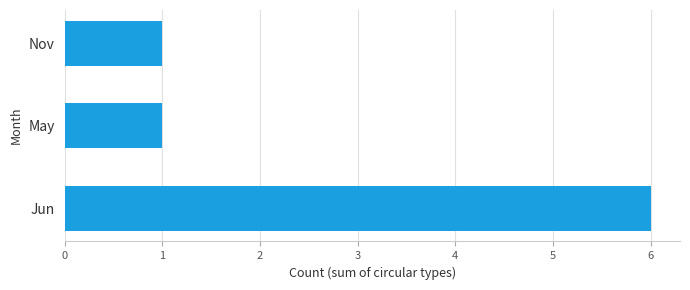

The value at May is 1. True or false?

True